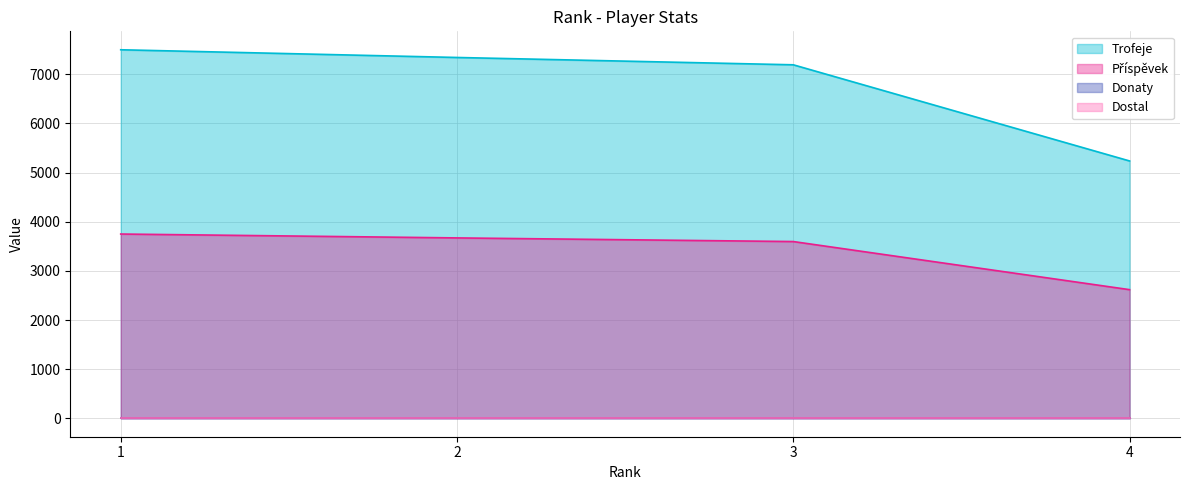

Does the chart have visible grid lines?

Yes